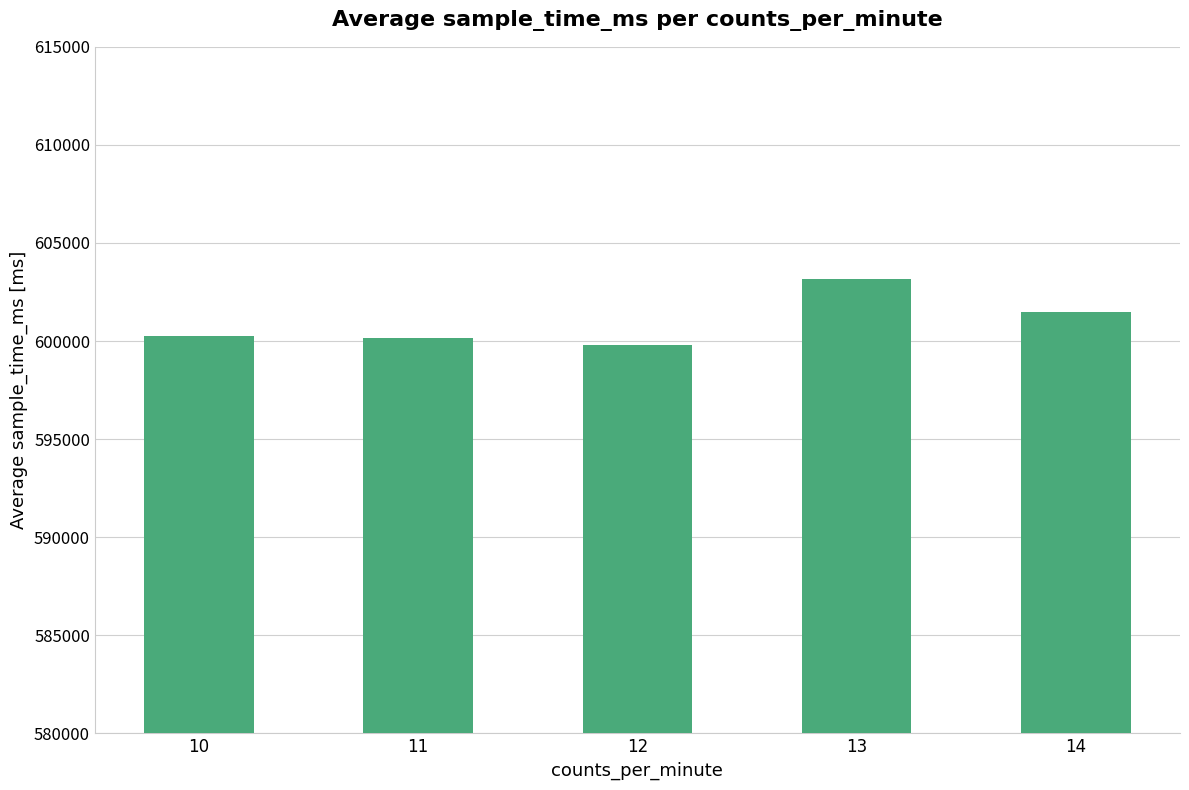

At which category does the chart reach its minimum across all series?

12